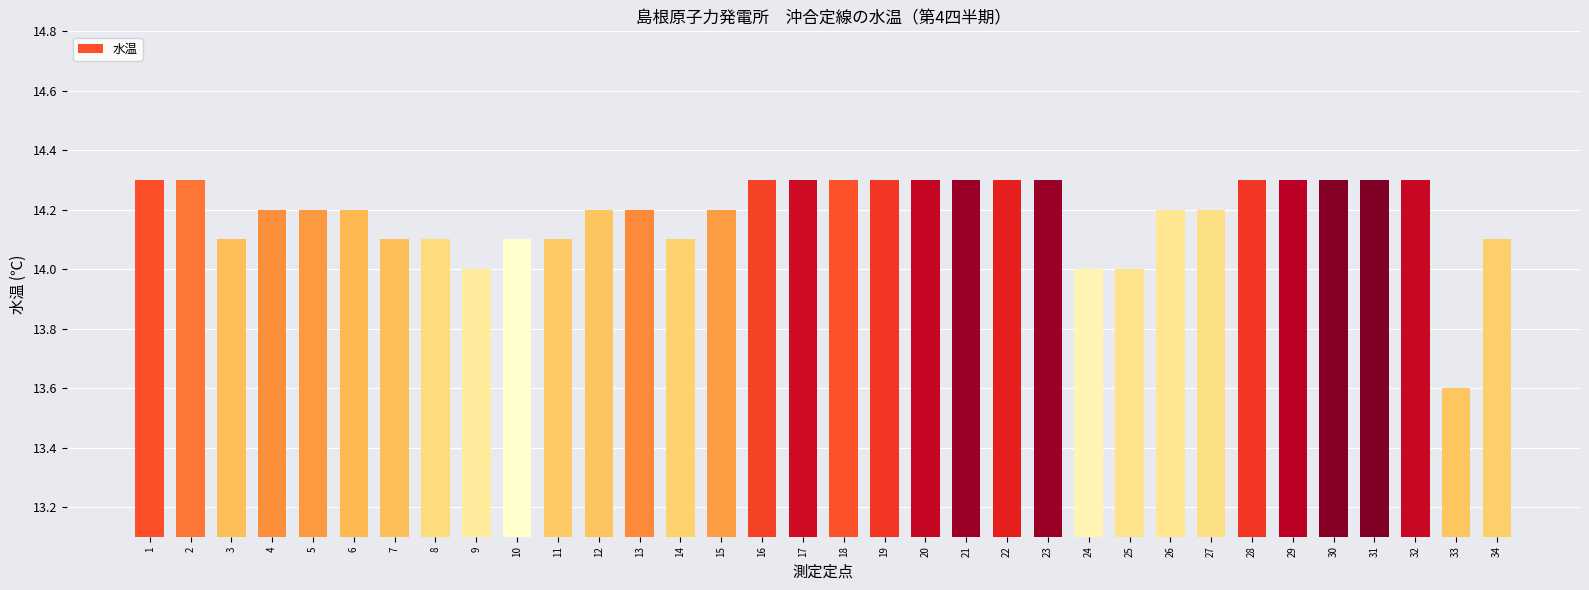

The chart shows a value of 19.0 at 19. True or false?

False